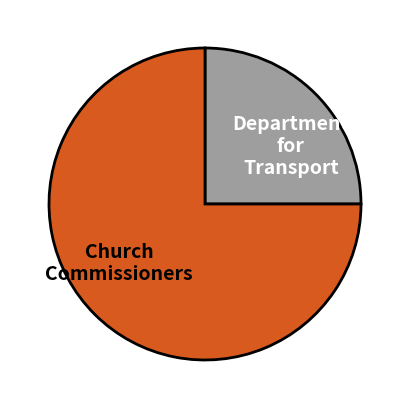

Does Church Commissioners account for over 50% of the chart?

No